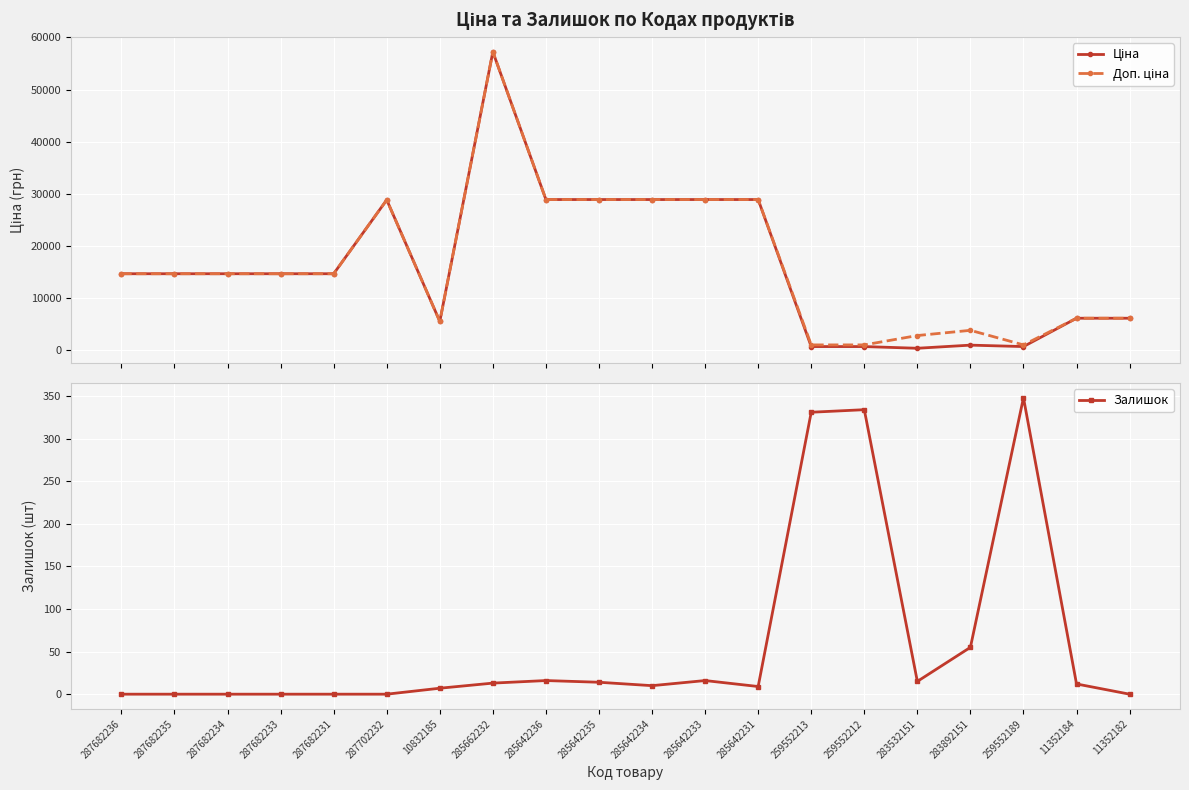

What is the average value of the Залишок series?

59